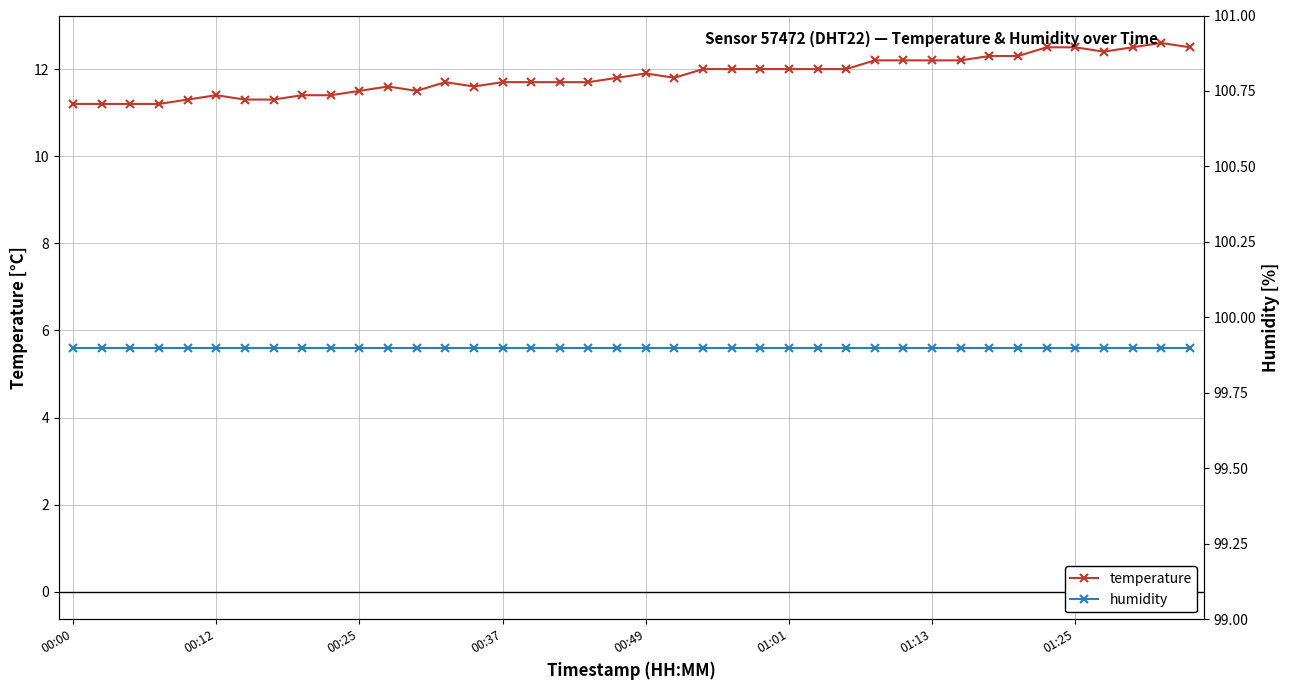

What is the average value of the temperature series?

11.8